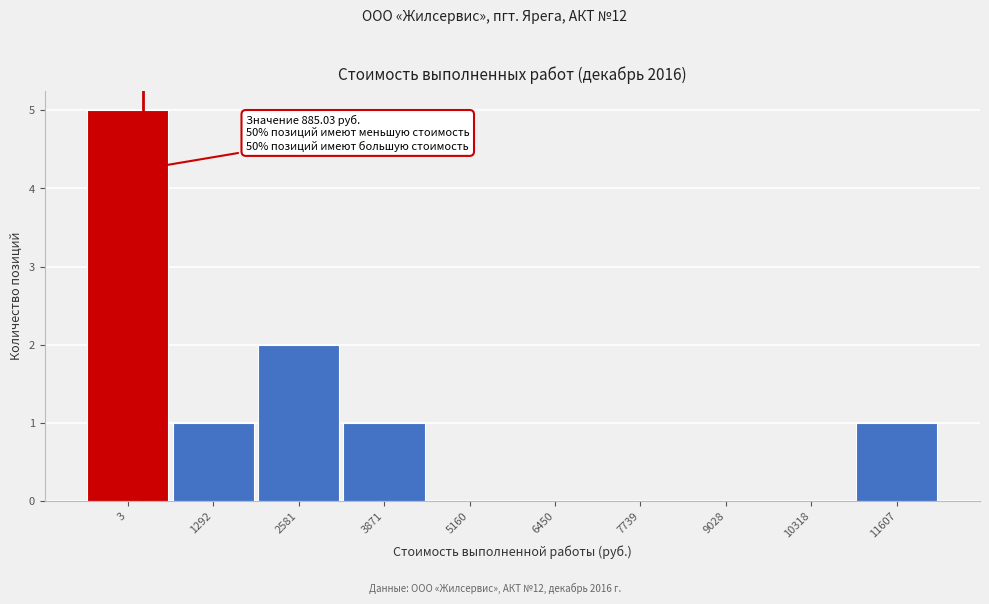

Reading left to right, transcribe all the data shown in this chart.

3=5	1292=1	2581=2	3871=1	5160=0	6450=0	7739=0	9028=0	10318=0	11607=1